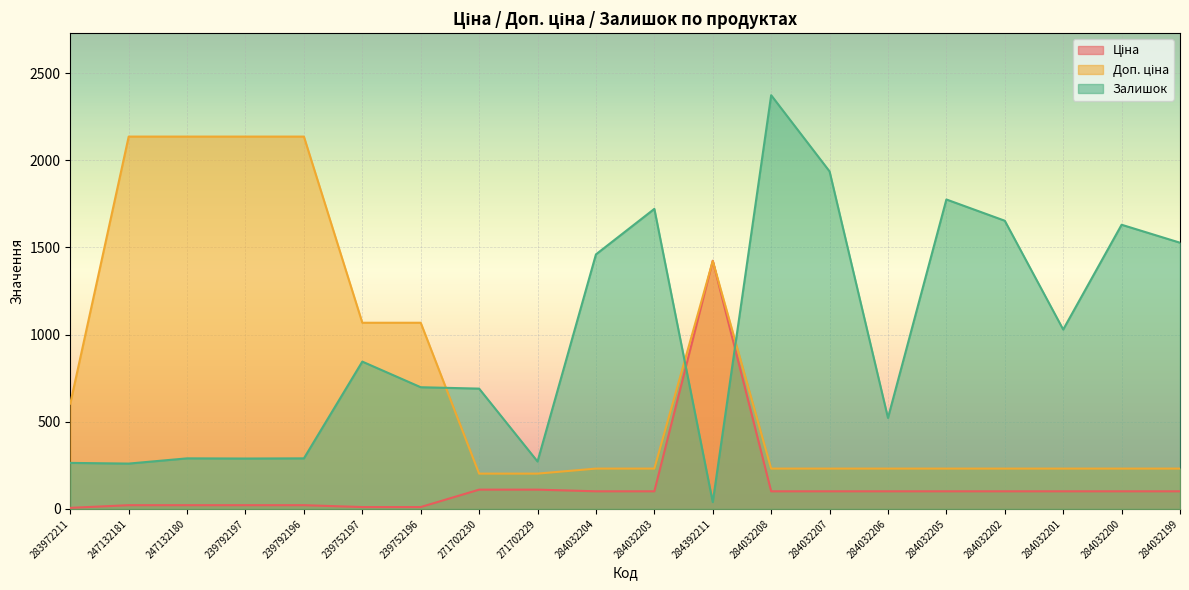

How many intersections are there between Залишок and Доп. ціна?

3